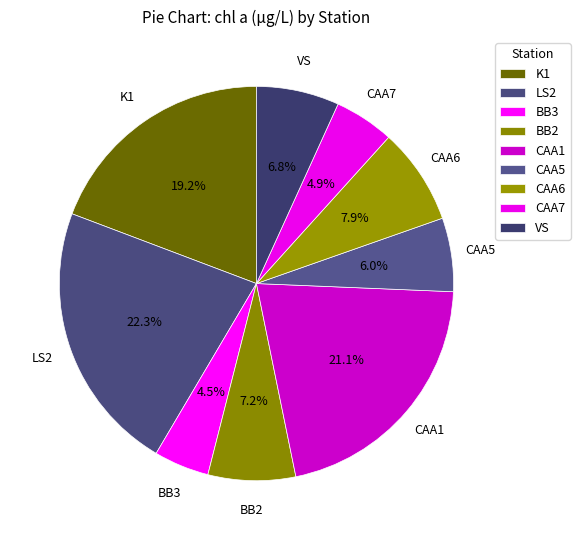

How much of the chart is everything except BB2?

92.8%